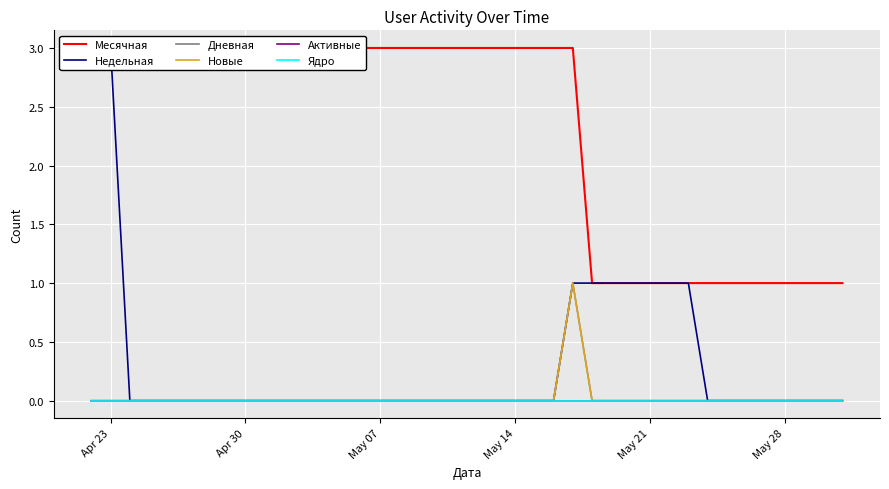

Reading right to left, transcribe all the data shown in this chart.

Месячная: 1	1	1	1	1	1	1	1	1	1	1	1	1	1	3	3	3	3	3	3	3	3	3	3	3	3	3	3	3	3	3	3	3	3	3	3	3	3	3	3
Недельная: 0	0	0	0	0	0	0	0	1	1	1	1	1	1	1	0	0	0	0	0	0	0	0	0	0	0	0	0	0	0	0	0	0	0	0	0	0	0	3	3
Дневная: 0	0	0	0	0	0	0	0	0	0	0	0	0	0	1	0	0	0	0	0	0	0	0	0	0	0	0	0	0	0	0	0	0	0	0	0	0	0	0	0
Новые: 0	0	0	0	0	0	0	0	0	0	0	0	0	0	1	0	0	0	0	0	0	0	0	0	0	0	0	0	0	0	0	0	0	0	0	0	0	0	0	0
Активные: 0	0	0	0	0	0	0	0	0	0	0	0	0	0	0	0	0	0	0	0	0	0	0	0	0	0	0	0	0	0	0	0	0	0	0	0	0	0	0	0
Ядро: 0	0	0	0	0	0	0	0	0	0	0	0	0	0	0	0	0	0	0	0	0	0	0	0	0	0	0	0	0	0	0	0	0	0	0	0	0	0	0	0